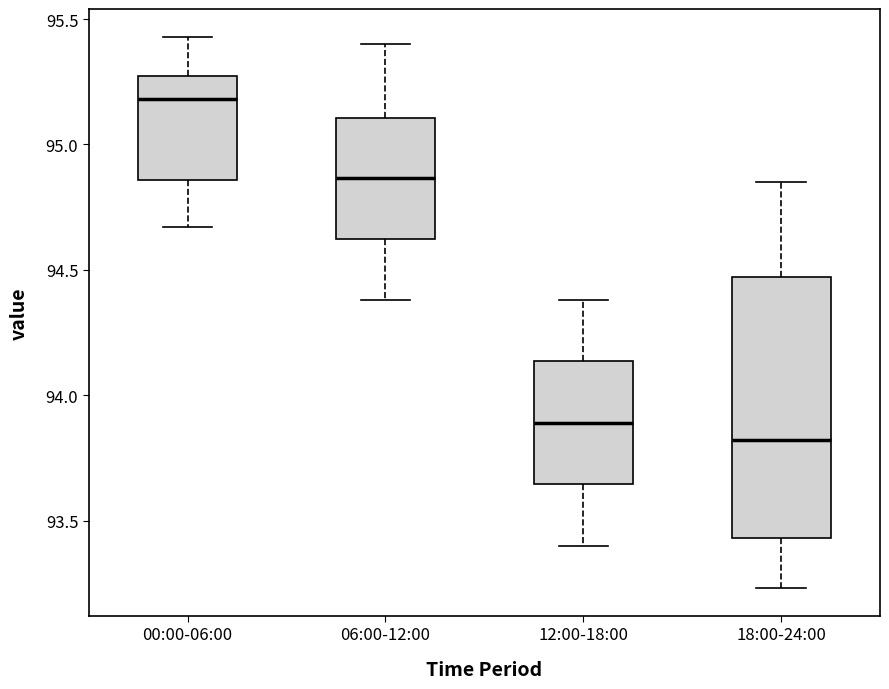

Which box's median line is the highest?

00:00-06:00